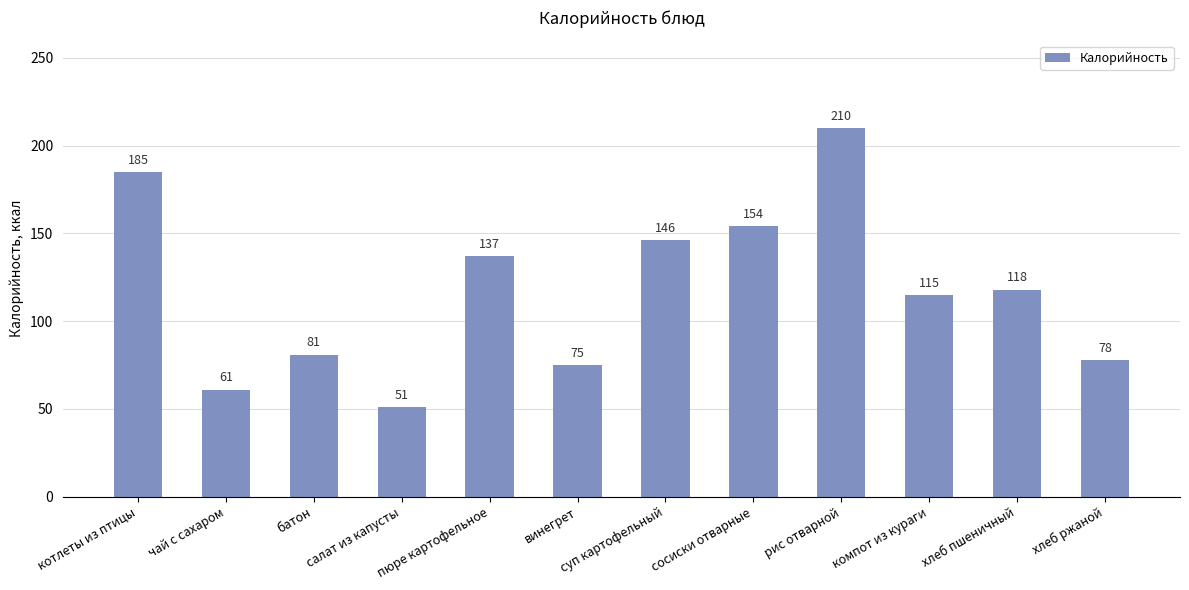

Reading left to right, what are all the values shown in this chart?

котлеты из птицы=185	чай с сахаром=61	батон=81	салат из капусты=51	пюре картофельное=137	винегрет=75	суп картофельный=146	сосиски отварные=154	рис отварной=210	компот из кураги=115	хлеб пшеничный=118	хлеб ржаной=78